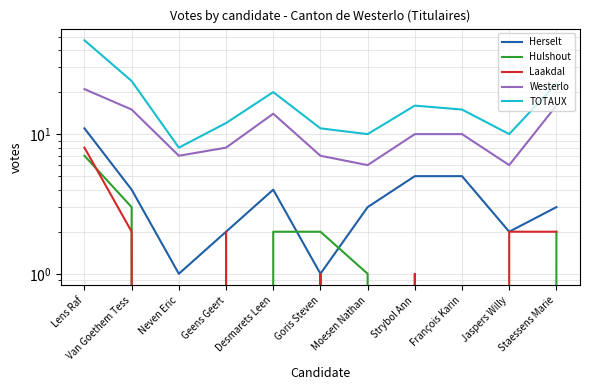

Where is the first local minimum for Laakdal?

Neven Eric